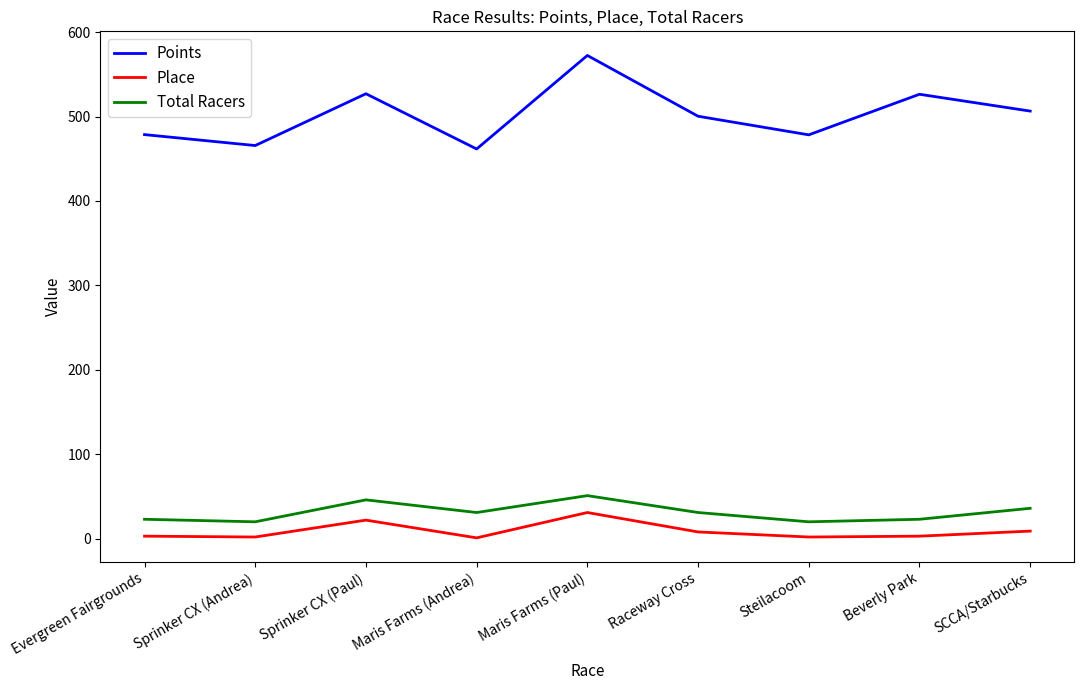

What is the spread (max minus min) of values at Maris Farms (Paul)?

541.3